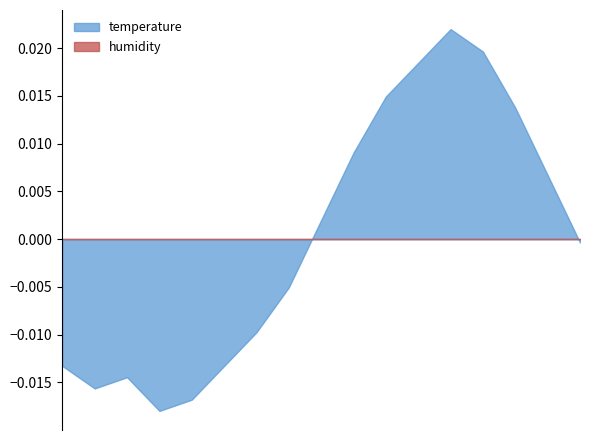

Which series has the widest spread of values?

temperature